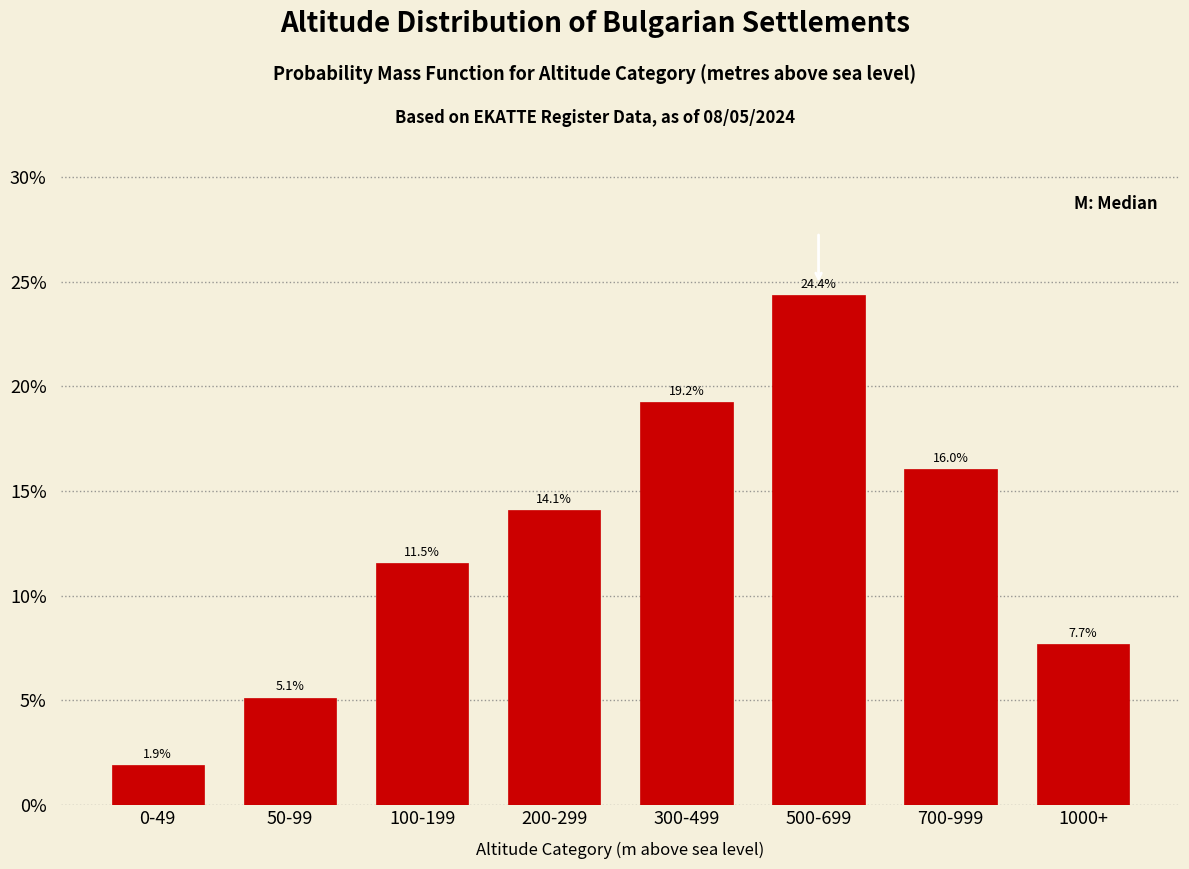

Reading right to left, transcribe all the data shown in this chart.

1000+=7.7	700-999=16.0	500-699=24.4	300-499=19.2	200-299=14.1	100-199=11.5	50-99=5.1	0-49=1.9